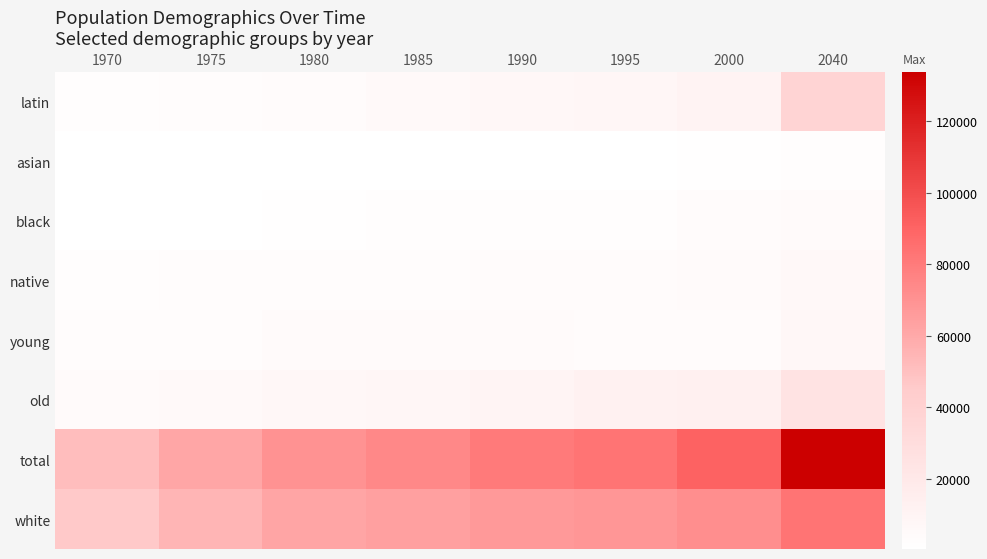

Reading right to left, extract all data points from this chart.

latin: 2040=37835	2000=10895	1995=7714	1990=6732	1985=5237	1980=3786	1975=2926	1970=1878
asian: 2040=2232	2000=860	1995=758	1990=706	1985=543	1980=352	1975=333	1970=374
black: 2040=4487	2000=3546	1995=1993	1990=1977	1985=1467	1980=960	1975=754	1970=600
native: 2040=6161	2000=4088	1995=3901	1990=3689	1985=3321	1980=2992	1975=2695	1970=2255
young: 2040=7073	2000=3745	1995=3547	1990=4407	1985=4400	1980=4069	1975=3302	1970=2737
old: 2040=24343	2000=12988	1995=12059	1990=9969	1985=8121	1980=6918	1975=5644	1970=4579
total: 2040=133836	2000=90835	1995=82952	1990=80155	1985=74073	1980=69864	1975=61282	1970=51177
white: 2040=83121	2000=71446	1995=68586	1990=67051	1985=63505	1980=61774	1975=54574	1970=46070